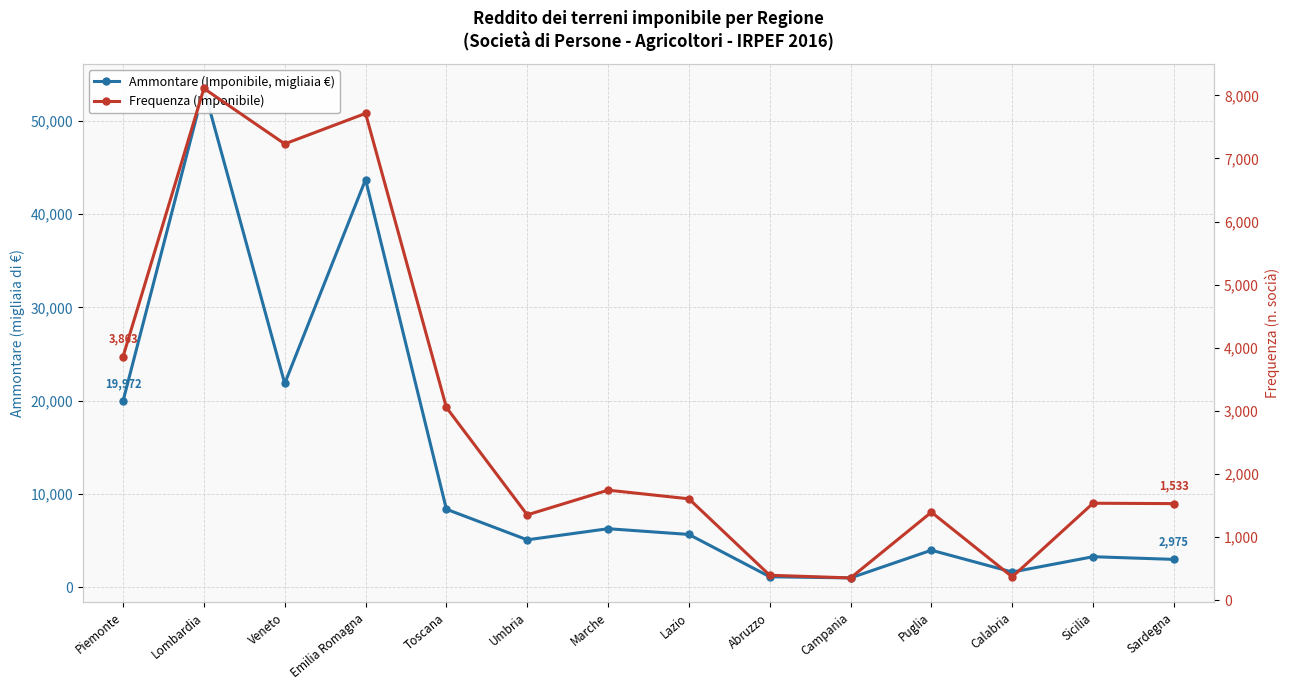

Rank the categories by Frequenza (Imponibile) value from lowest to highest.

Campania, Calabria, Abruzzo, Umbria, Puglia, Sardegna, Sicilia, Lazio, Marche, Toscana, Piemonte, Veneto, Emilia Romagna, Lombardia